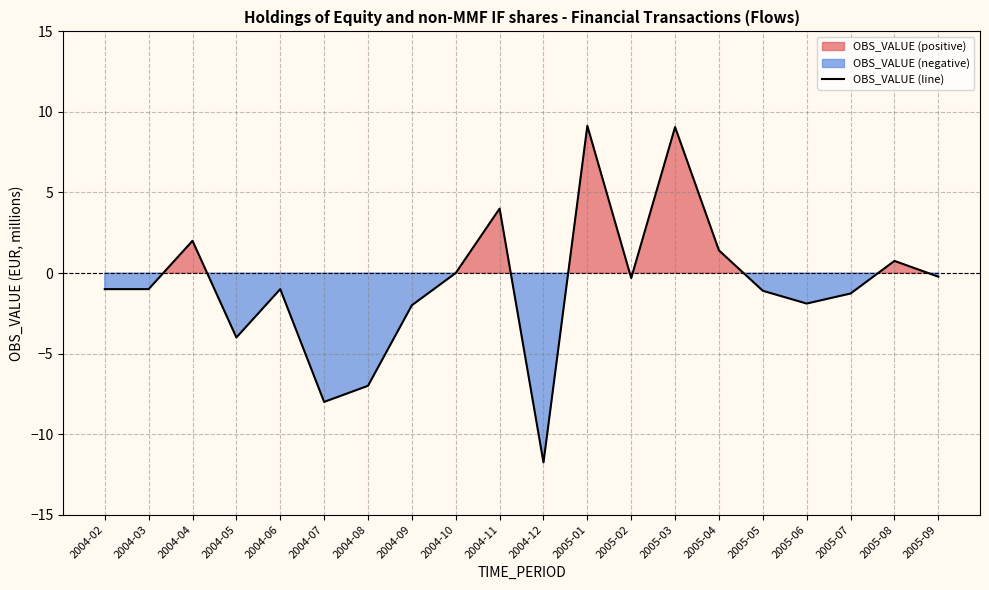

What is the label of the 6th point from the right?

2005-04